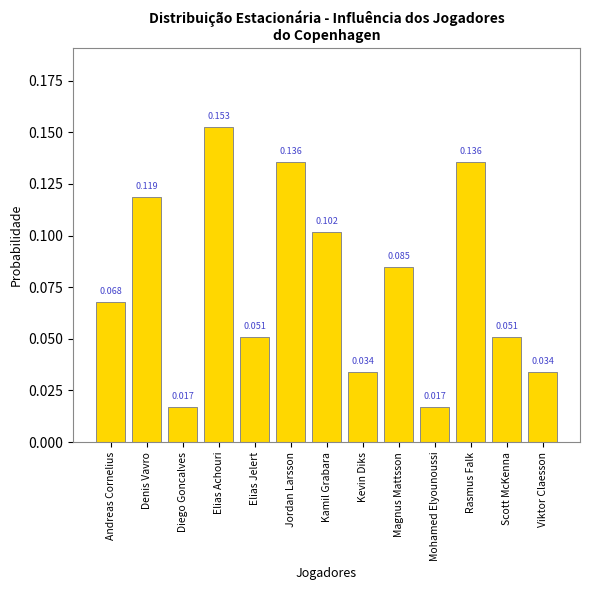

What is the sum of all values?

1.0